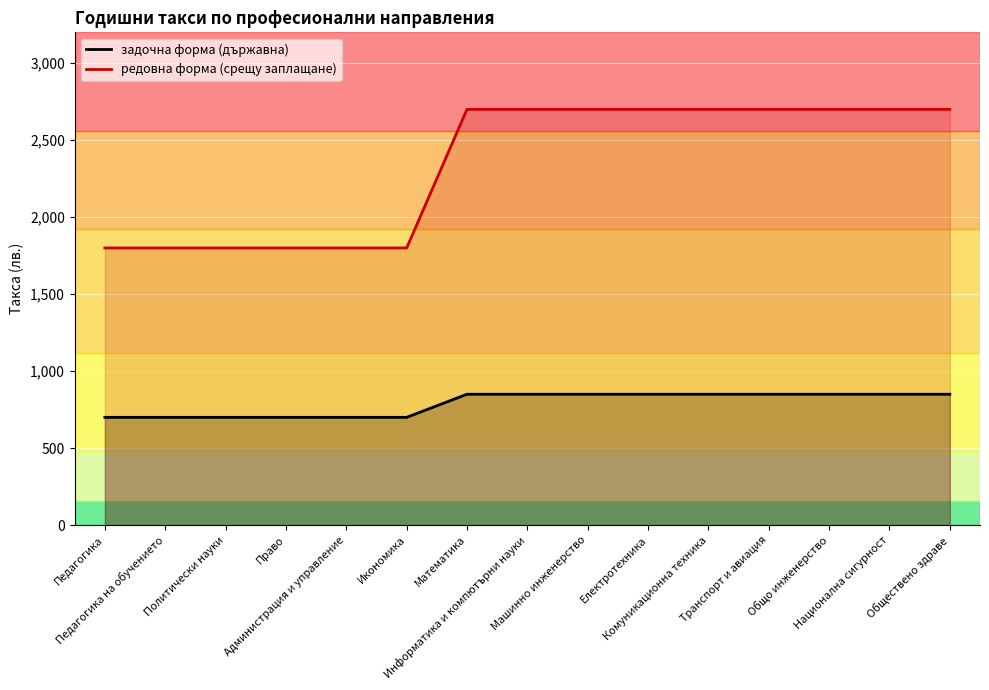

Which series changed the most between Педагогика на обучението and Информатика и компютърни науки?

редовна форма (срещу заплащане)